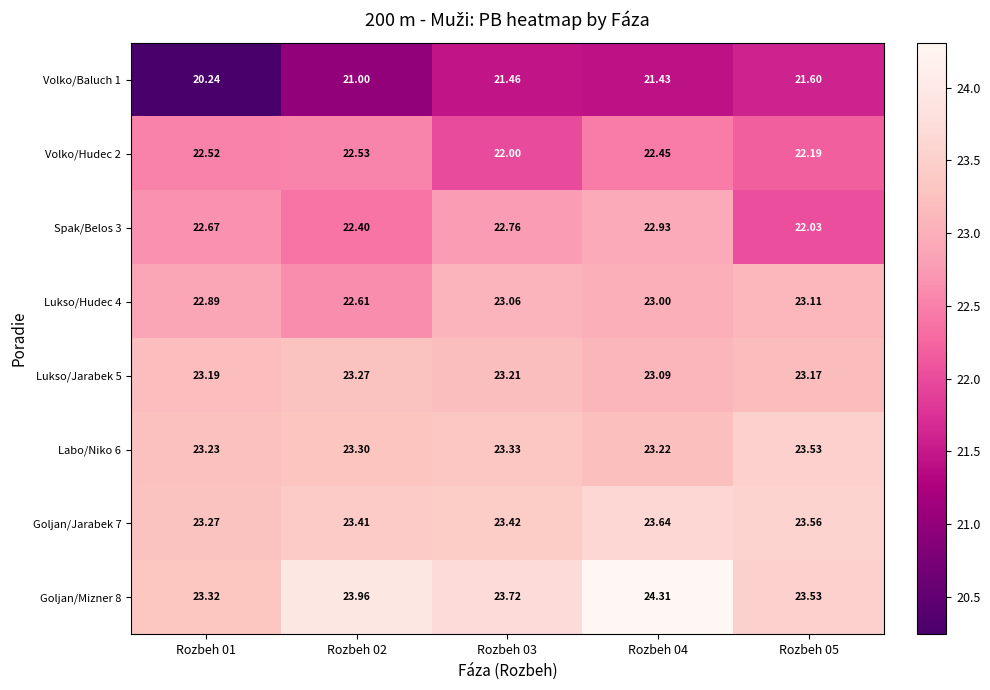

Is the value of Volko/Hudec 2 at Rozbeh 05 greater than the value of Goljan/Jarabek 7 at Rozbeh 02?

No